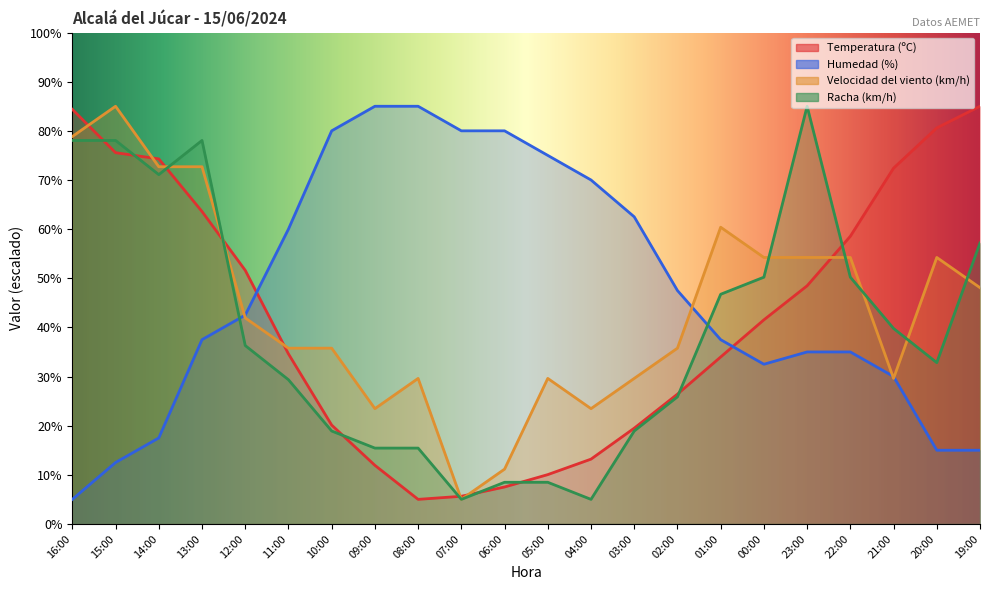

What is the difference between the maximum and minimum values in the Humedad (%) series?

80.0